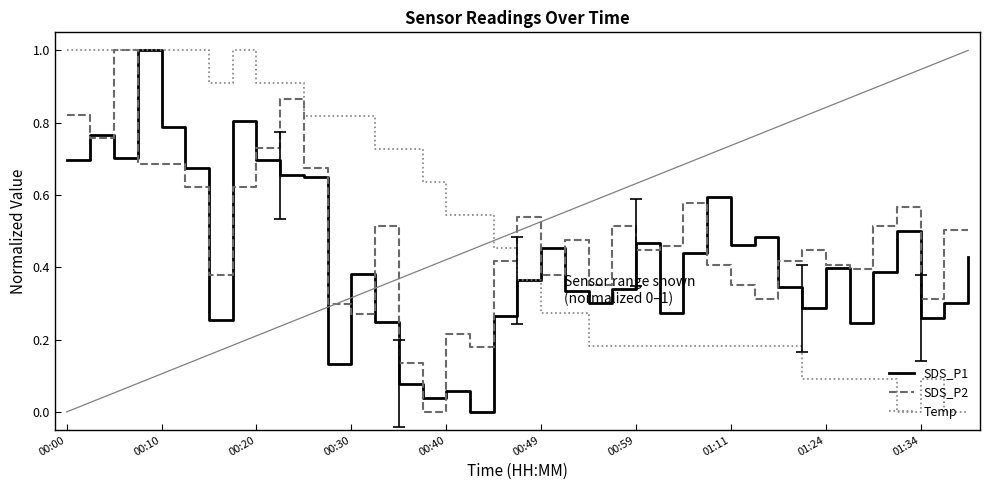

What is the maximum value shown in the chart?

1.0